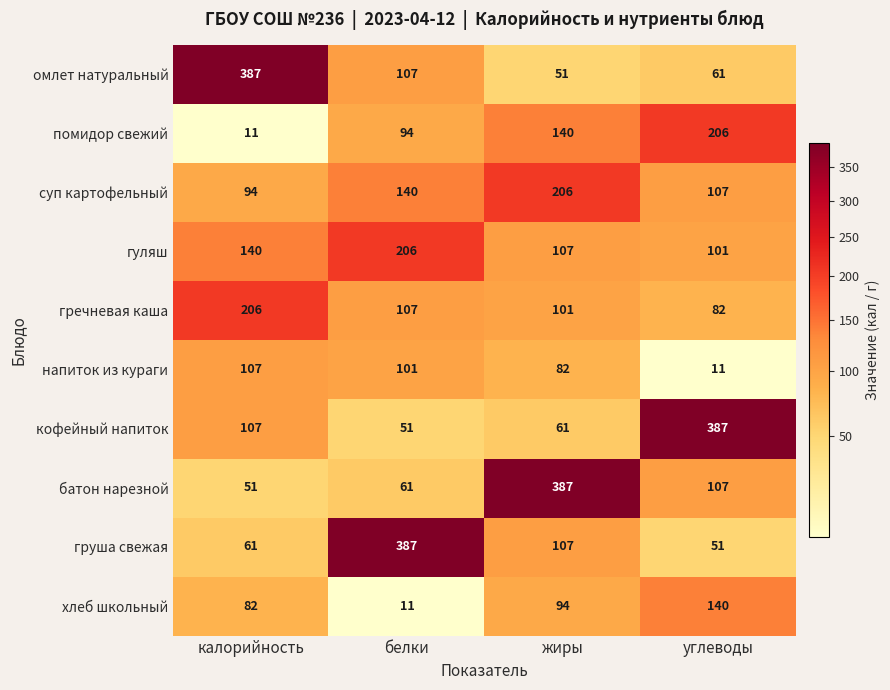

At how many categories does at least one series exceed 312?

4